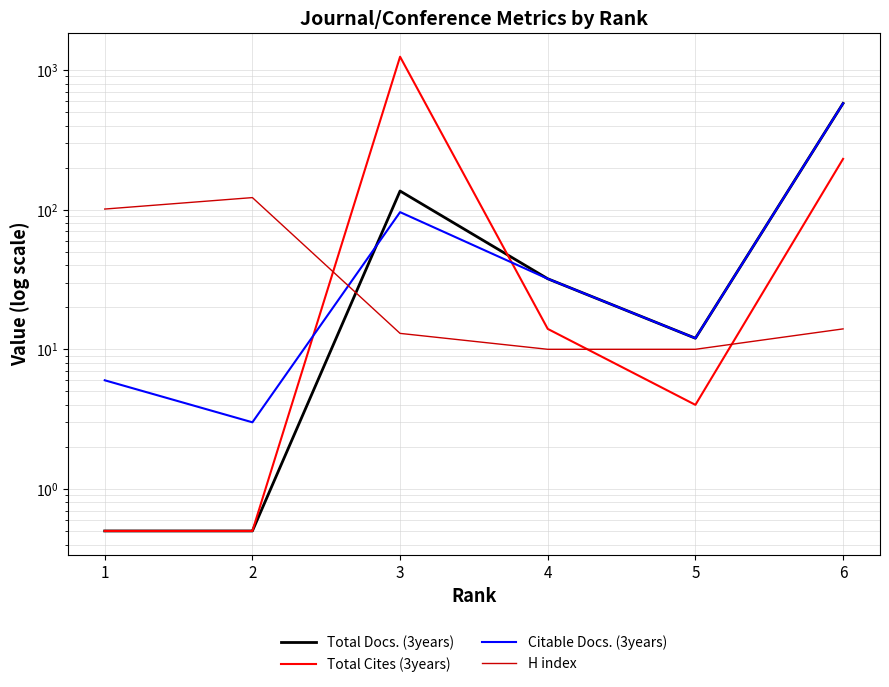

How many data points in H index are above 14?

2